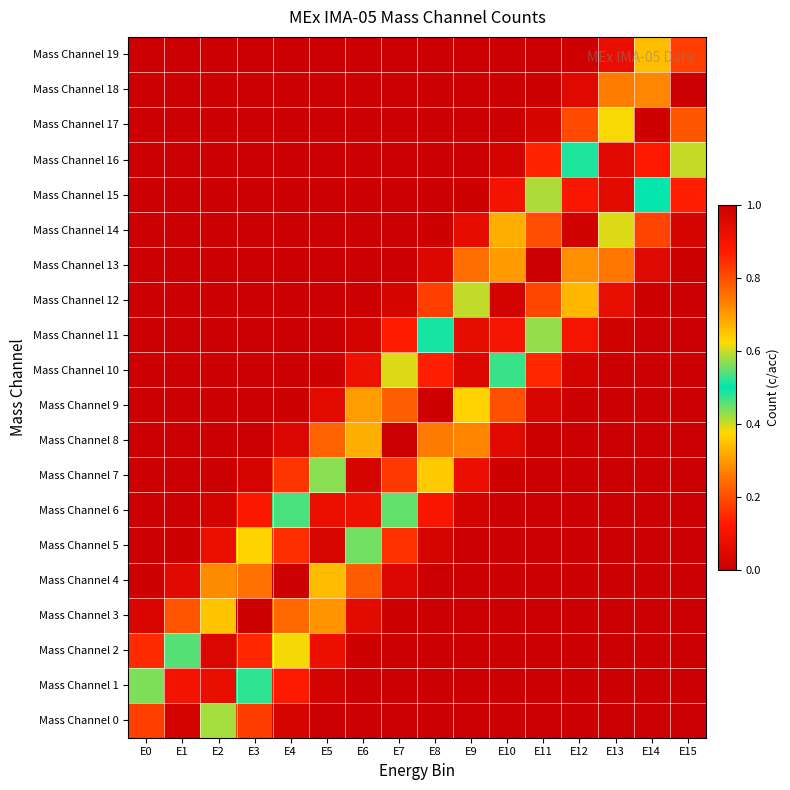

At which category does the chart reach its peak across all series?

E11